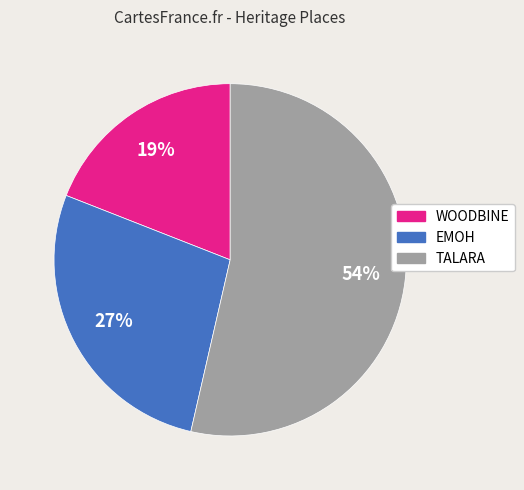

The TALARA slice represents 48% of the pie. True or false?

False